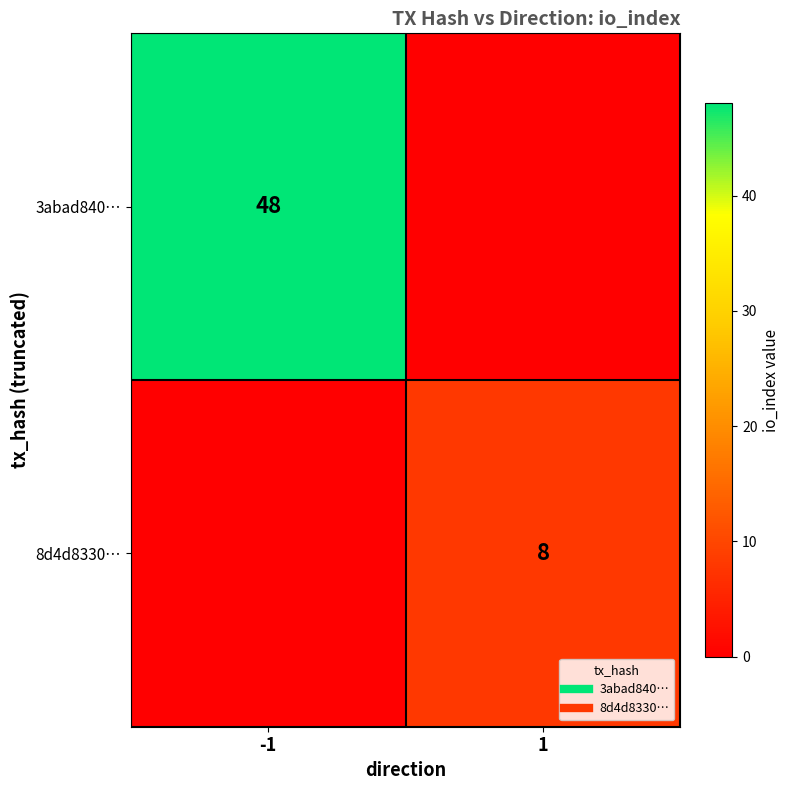

Is the value of 8d4d8330… at -1 greater than the value of 3abad840… at -1?

No